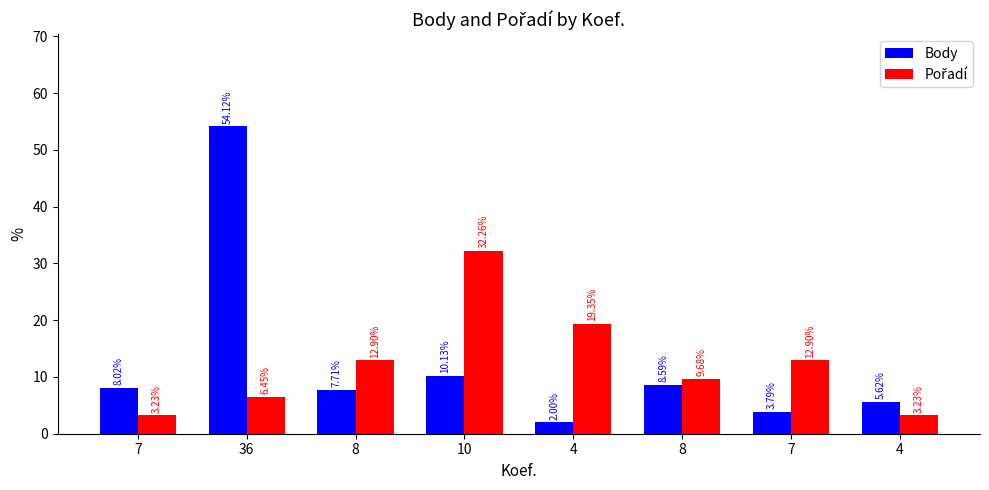

How many bars are there in each group?

2